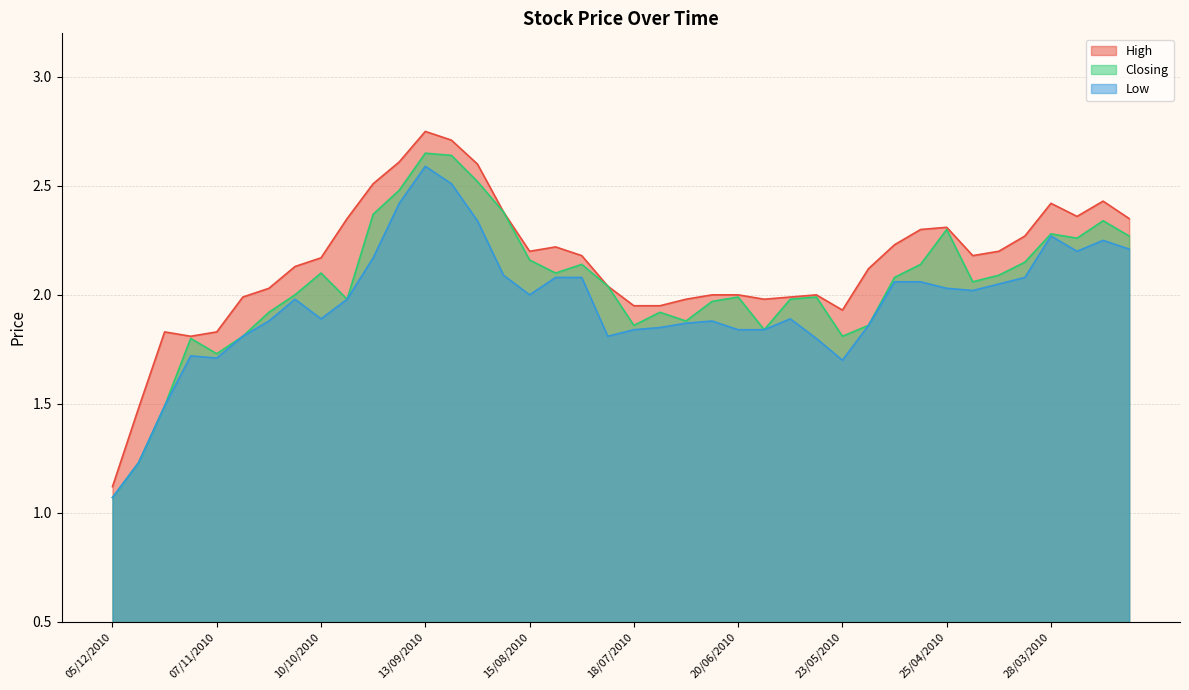

Reading left to right, extract all data points from this chart.

High: 1.1	1.5	1.8	1.8	1.8	2.0	2.0	2.1	2.2	2.4	2.5	2.6	2.8	2.7	2.6	2.4	2.2	2.2	2.2	2.0	1.9	1.9	2.0	2.0	2.0	2.0	2.0	2.0	1.9	2.1	2.2	2.3	2.3	2.2	2.2	2.3	2.4	2.4	2.4	2.4
Closing: 1.1	1.2	1.5	1.8	1.7	1.8	1.9	2.0	2.1	2.0	2.4	2.5	2.6	2.6	2.5	2.4	2.2	2.1	2.1	2.0	1.9	1.9	1.9	2.0	2.0	1.8	2.0	2.0	1.8	1.9	2.1	2.1	2.3	2.1	2.1	2.1	2.3	2.3	2.3	2.3
Low: 1.1	1.2	1.5	1.7	1.7	1.8	1.9	2.0	1.9	2.0	2.2	2.4	2.6	2.5	2.3	2.1	2.0	2.1	2.1	1.8	1.8	1.9	1.9	1.9	1.8	1.8	1.9	1.8	1.7	1.9	2.1	2.1	2.0	2.0	2.0	2.1	2.3	2.2	2.2	2.2